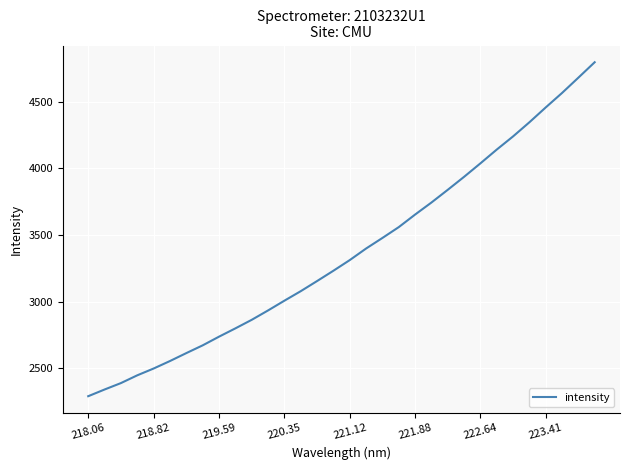

The chart shows a value of 3312.3 at 221.12. True or false?

True